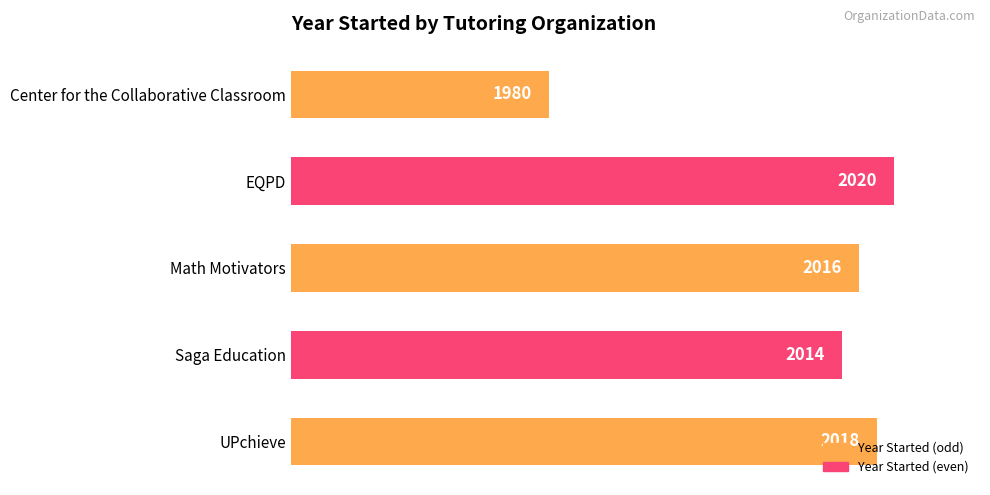

Where is the data nearest to the value 2000?

Saga Education